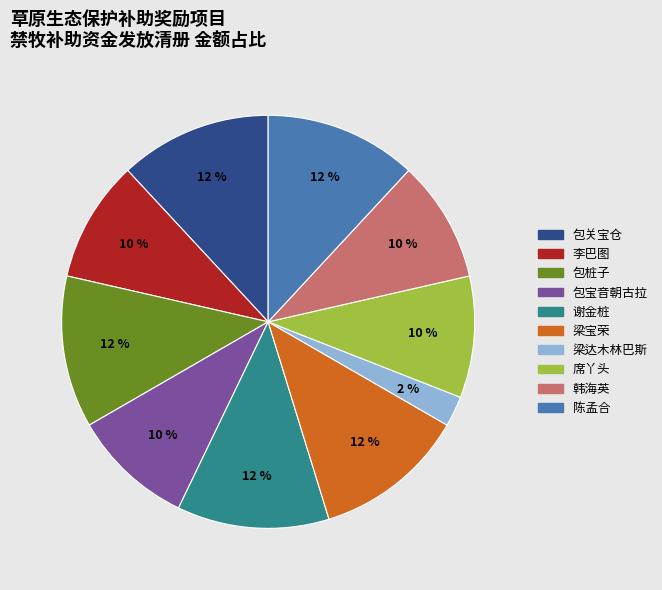

To the nearest percent, what is the difference between the 陈孟合 and 梁达木林巴斯 slice percentages?

10%